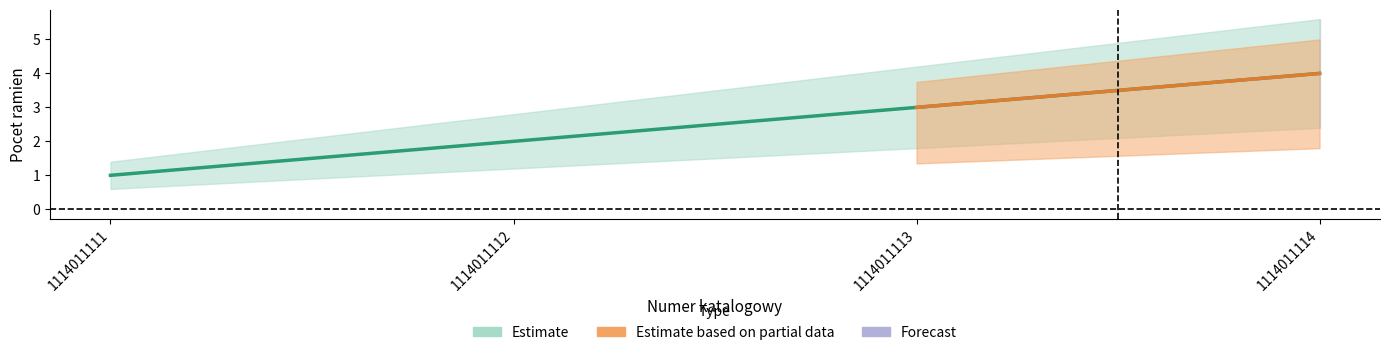

The chart shows a value of 2 at 1114011113. True or false?

False